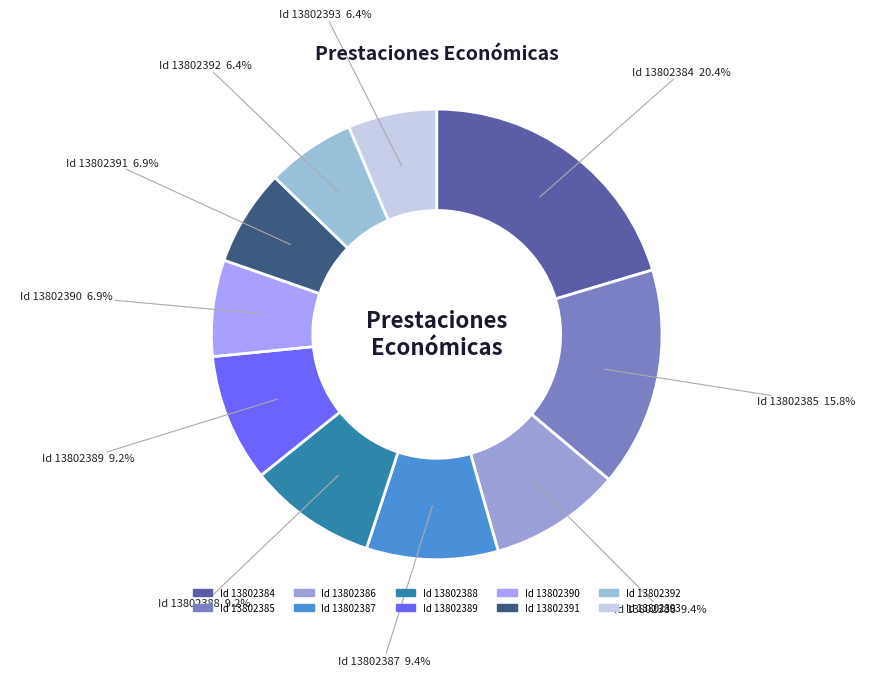

To the nearest percent, what is the average slice percentage?

10%